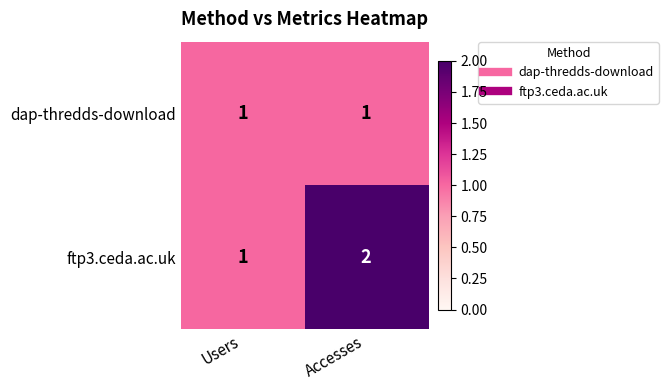

What is the total value across all series at Accesses?

3